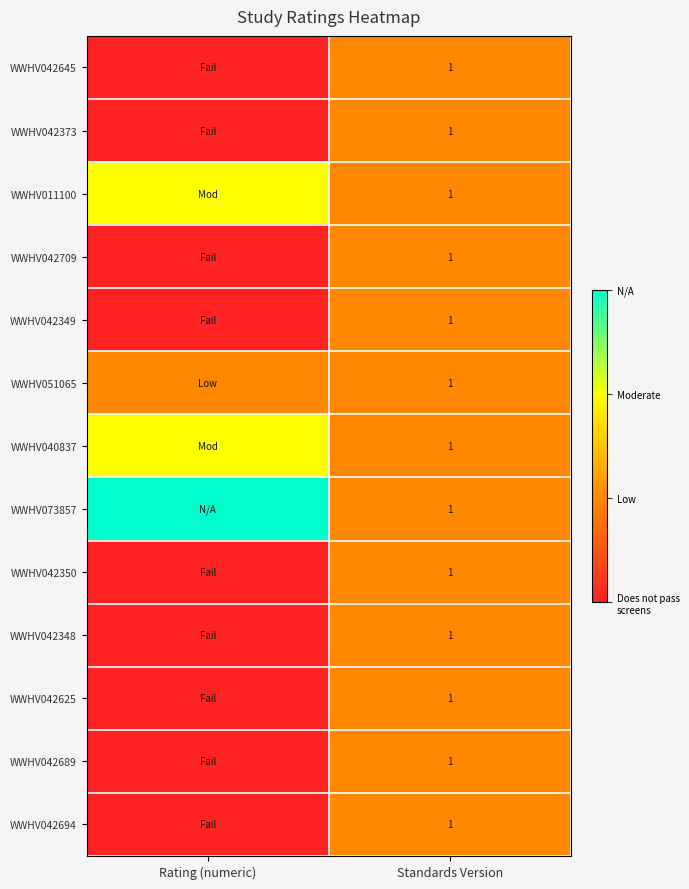

The value of WWHV042709 at Standards Version is 2. True or false?

False